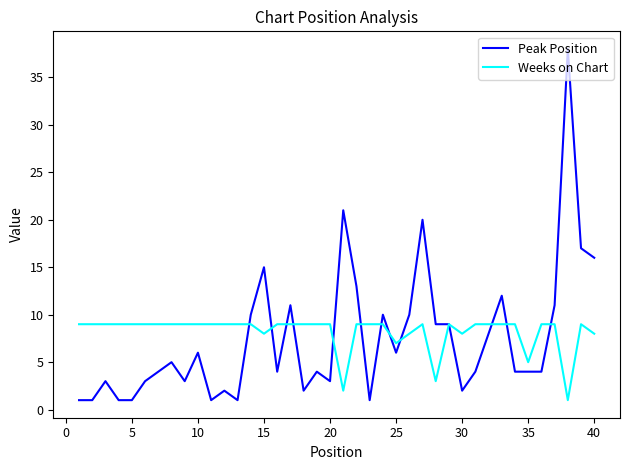

Which series has the largest total across all categories?

Weeks on Chart